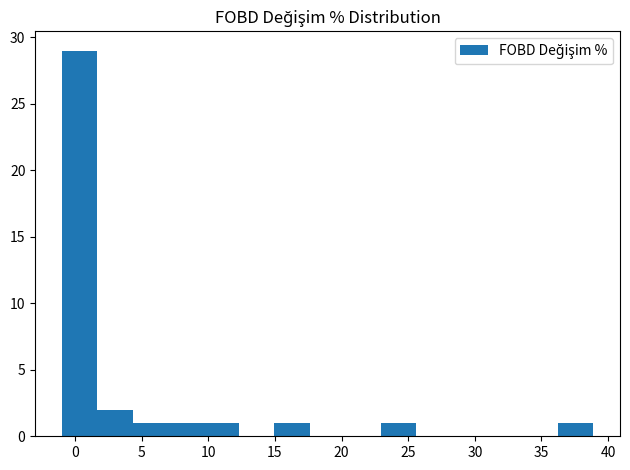

Over which range of the x-axis is the bar tallest?

-1.0 to 1.5